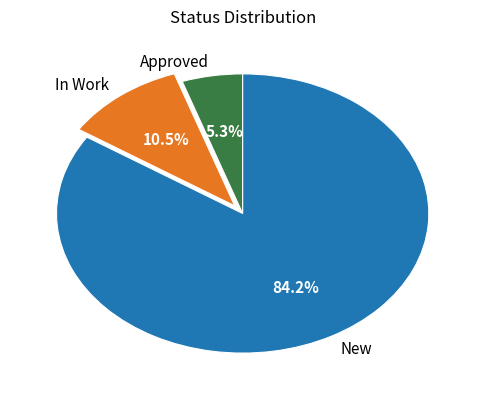

Which category has the biggest portion of the pie?

New